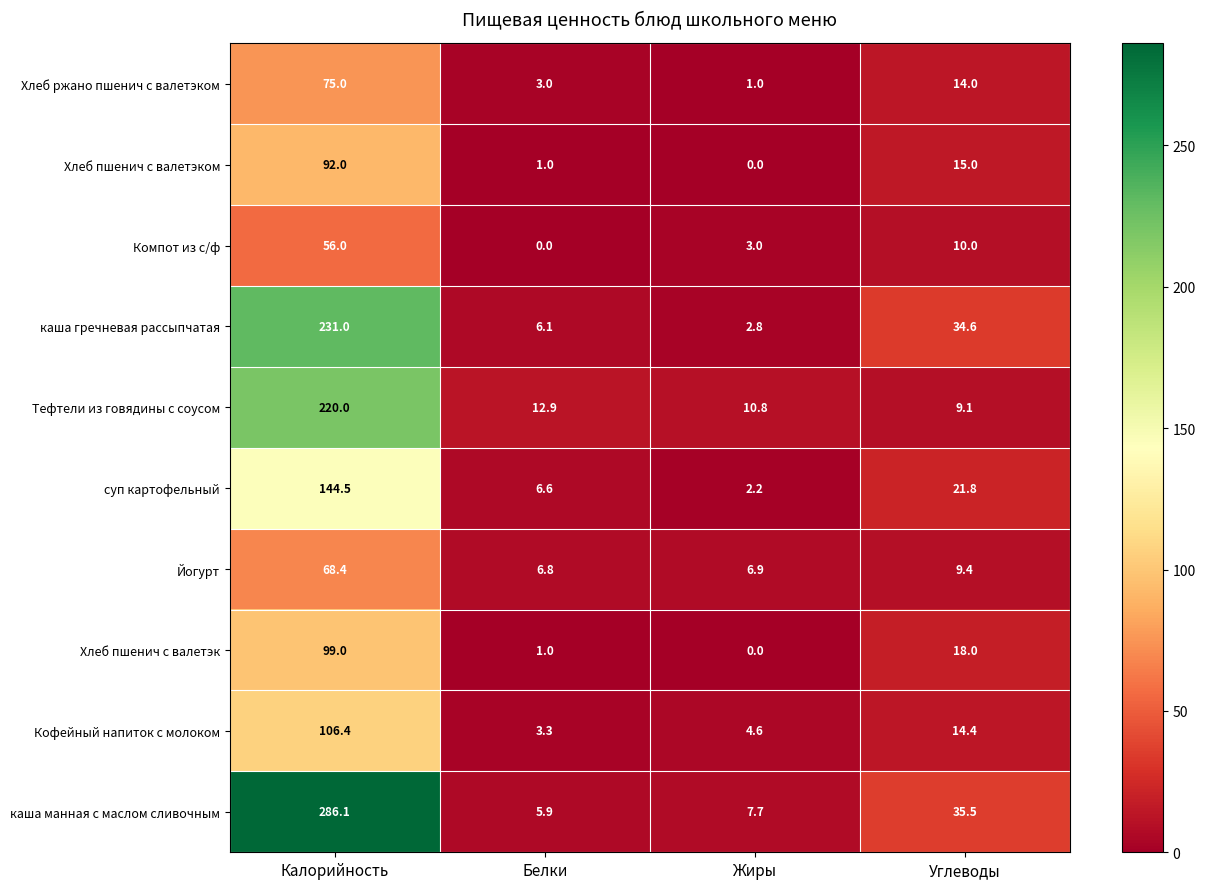

What is the total value across all series at Углеводы?

181.8